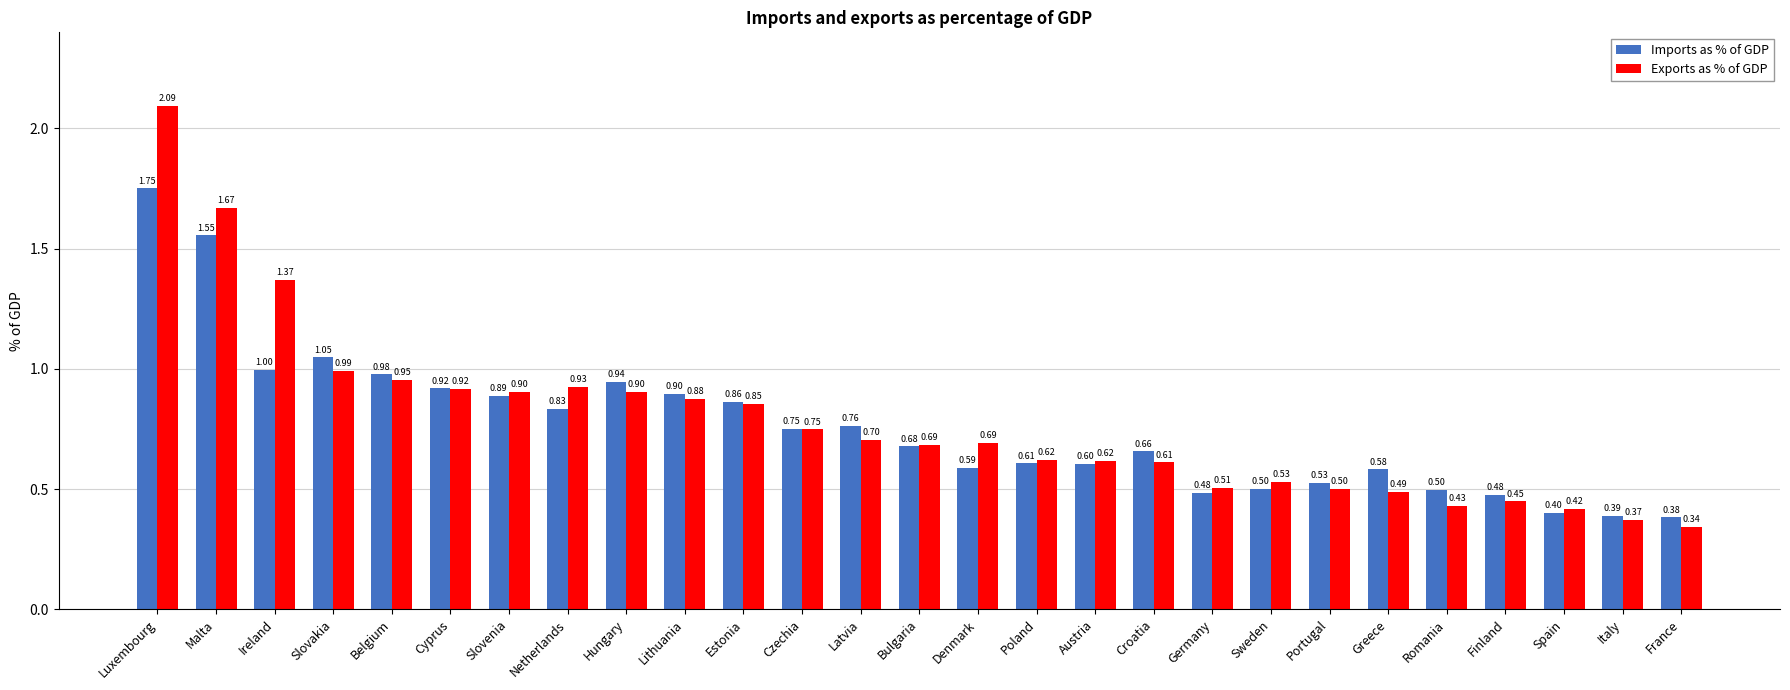

What is the highest value of the Exports as % of GDP series?

2.1